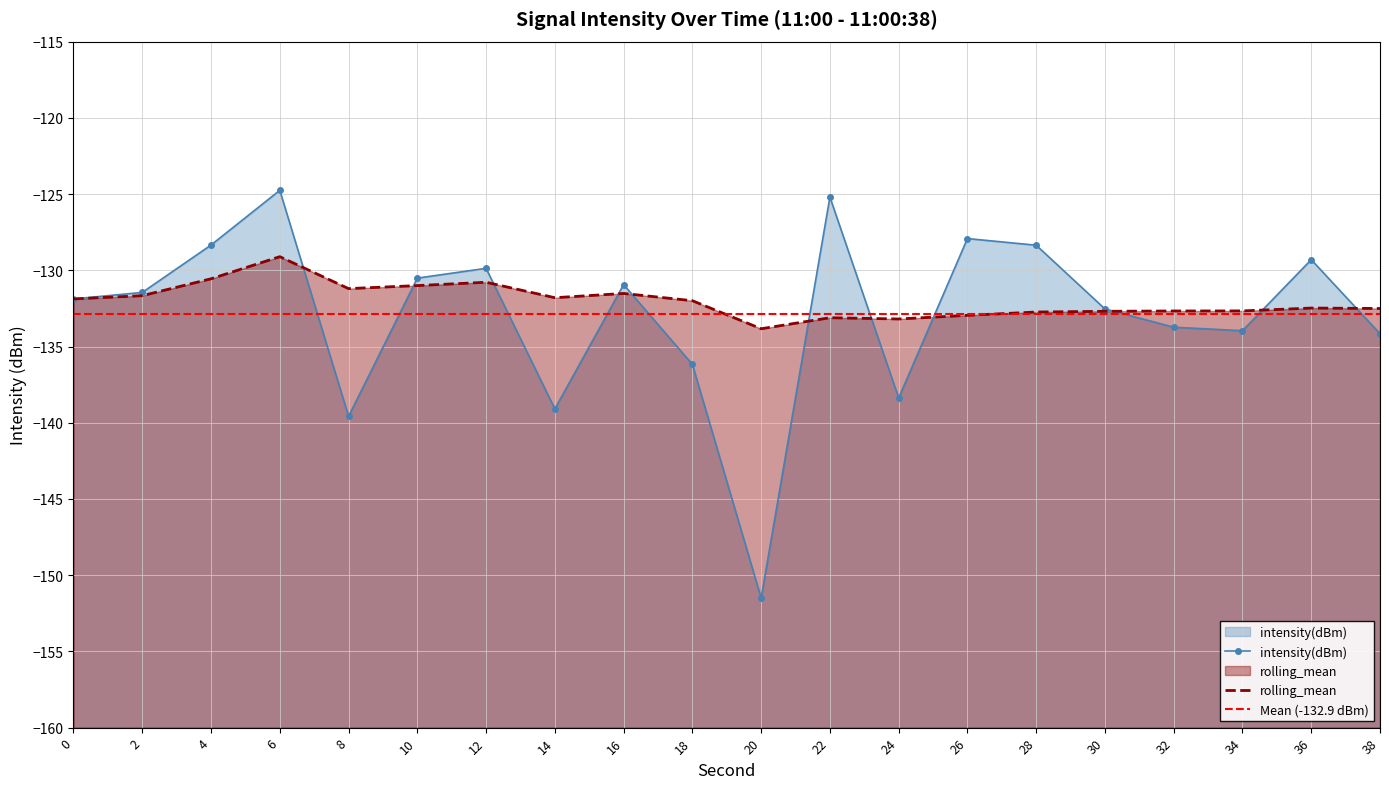

Which series has the largest total across all categories?

rolling_mean